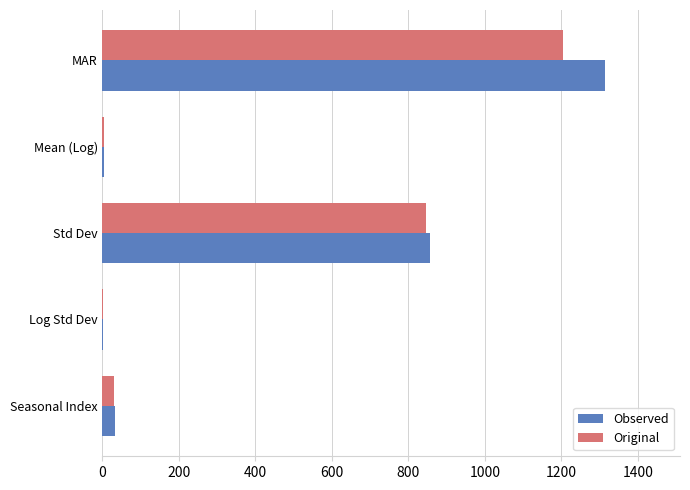

What is the sum of all Original values?

2085.4